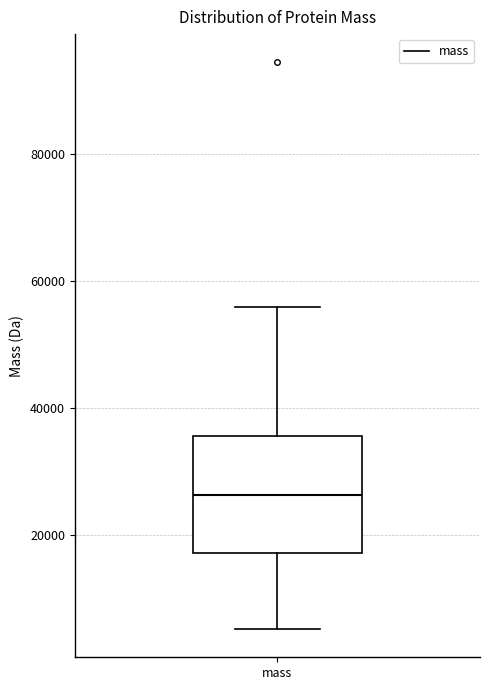

Read this box plot against the y-axis: the position of the median line, the range covered by the box, and the ends of both whiskers. The values are not printed on the chart, so give them approximately, as read against the axis.

median 26000, box 18000 to 36000, whiskers 6000 to 56000